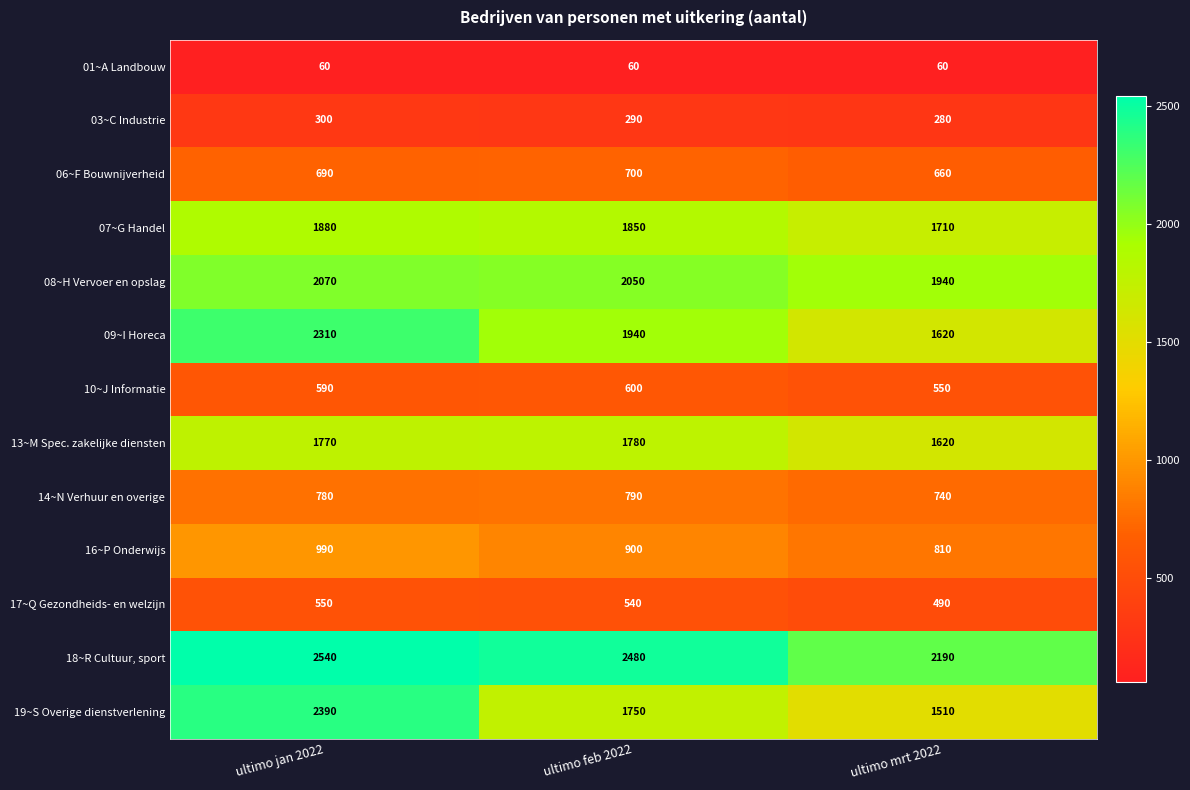

How many categories are shown in the chart?

3